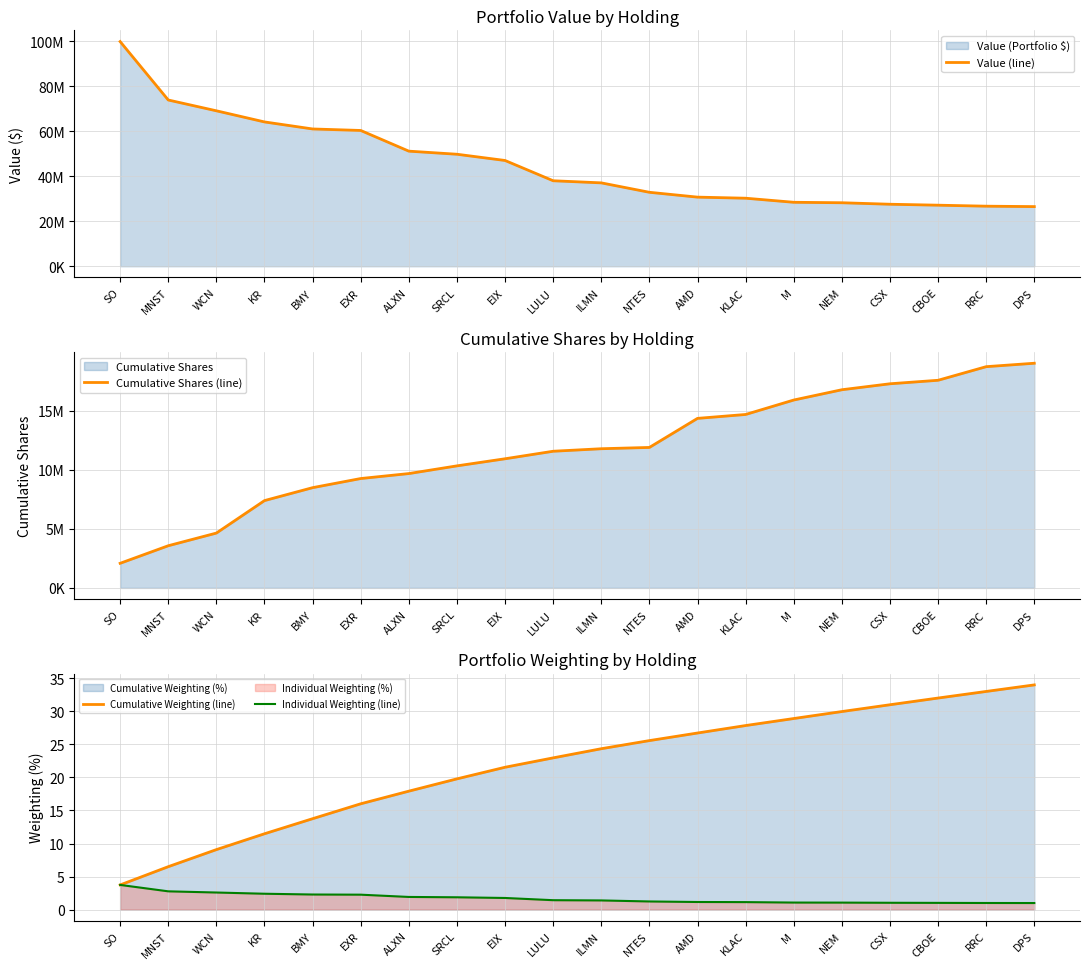

What is the difference between the maximum and minimum values in the Cumulative Weighting (line) series?

30.3